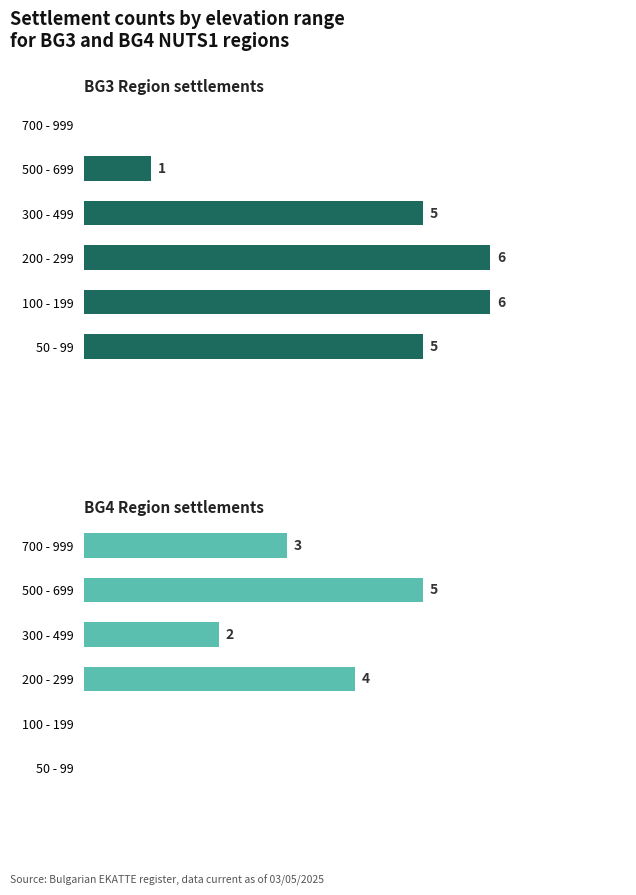

List the series in order of their overall mean, highest first.

BG3 Region settlements, BG4 Region settlements